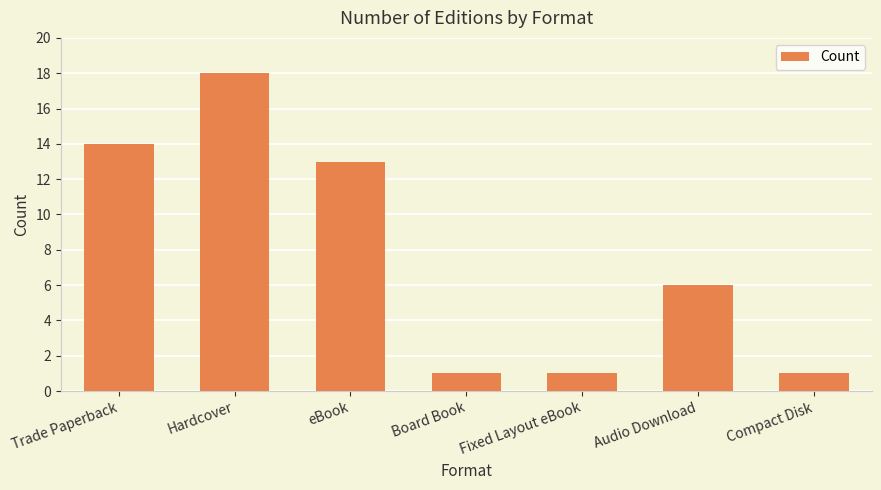

What value does the data have at Hardcover, to the nearest 5?

20